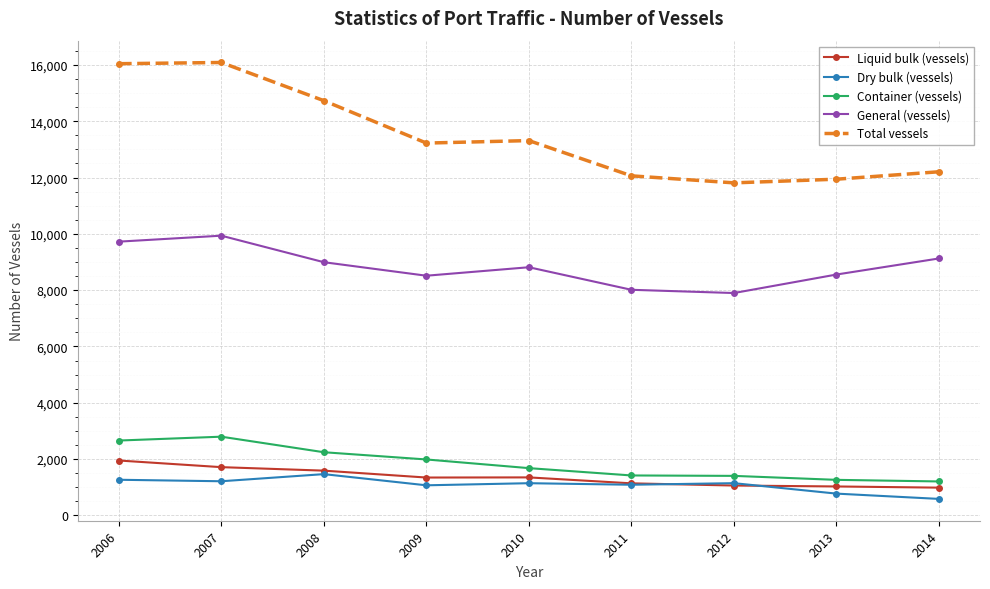

What is the sum of all Total vessels values?

121403